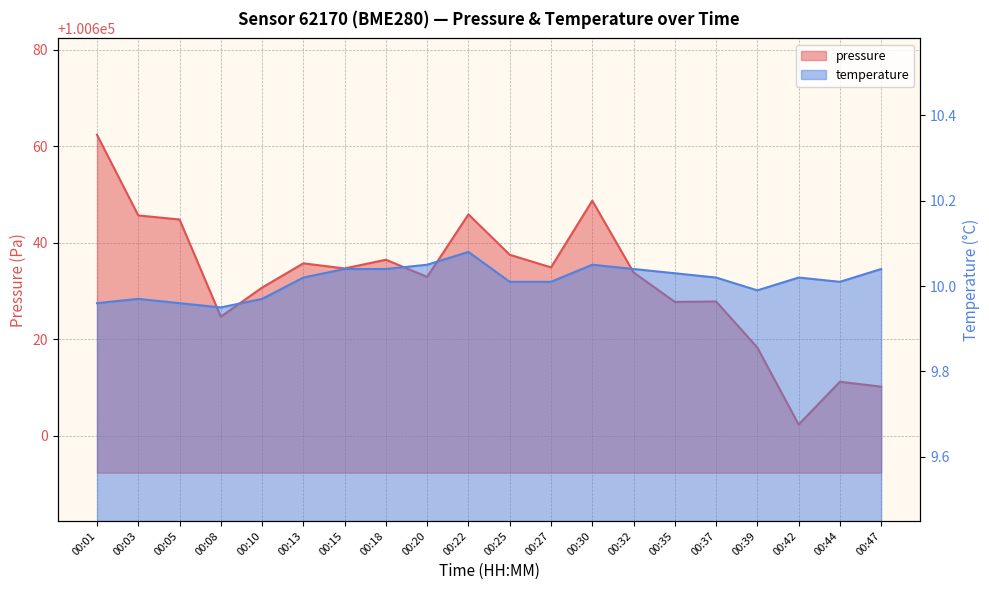

The value of temperature at 00:03 is 10.0. True or false?

True